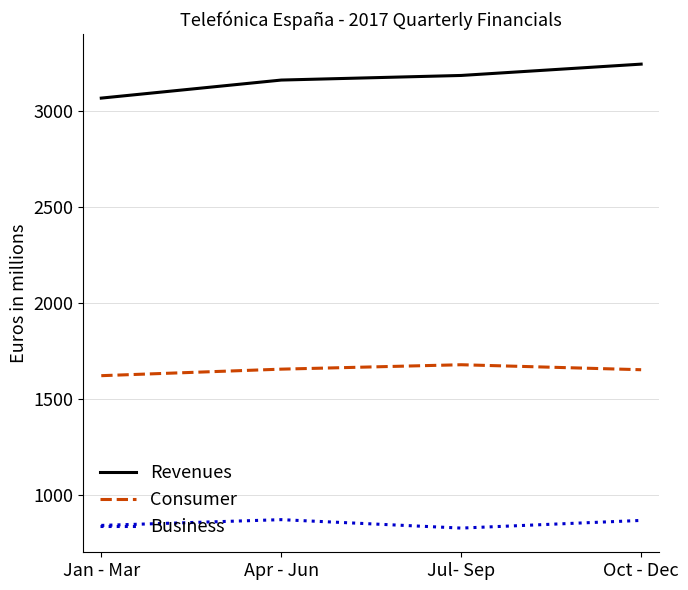

At Apr - Jun, list the series in order from largest to smallest.

Revenues, Consumer, Business